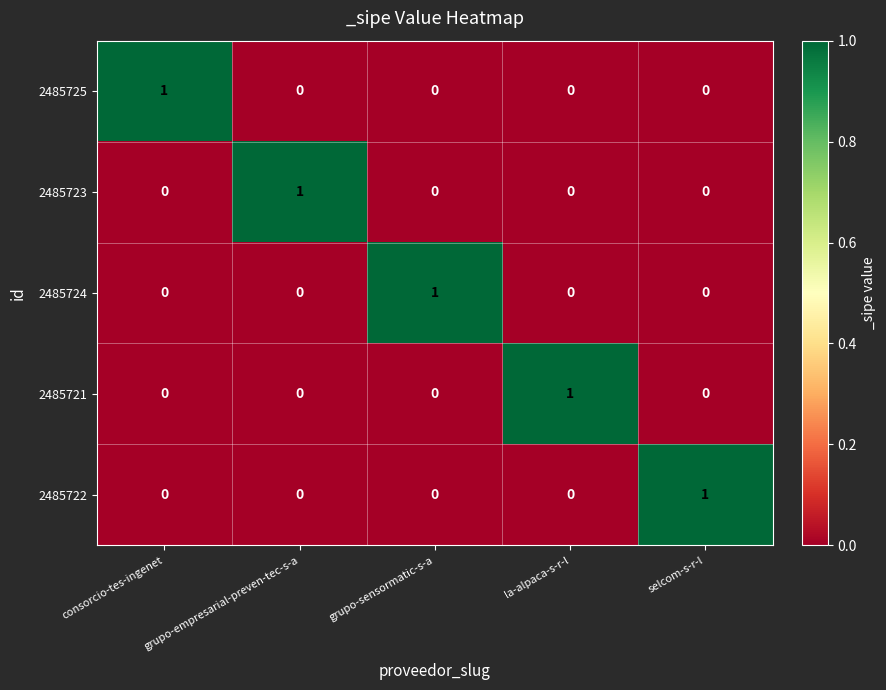

What is the maximum value shown in the chart?

1